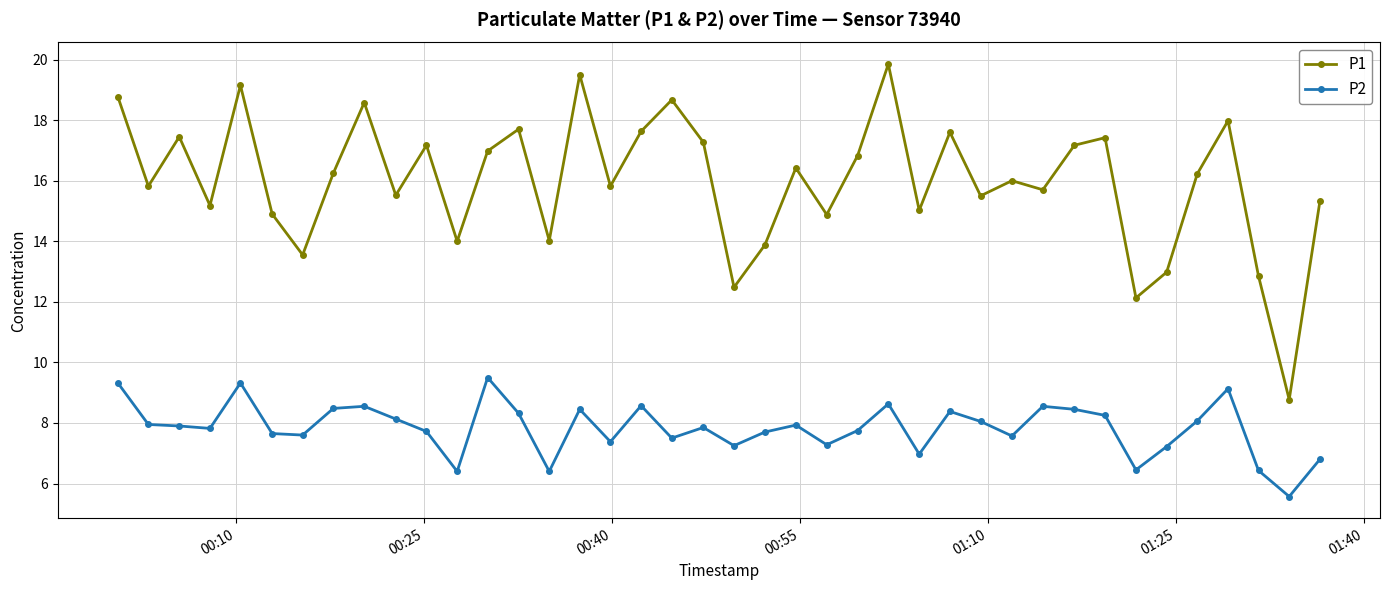

How many lines are shown in the chart?

2